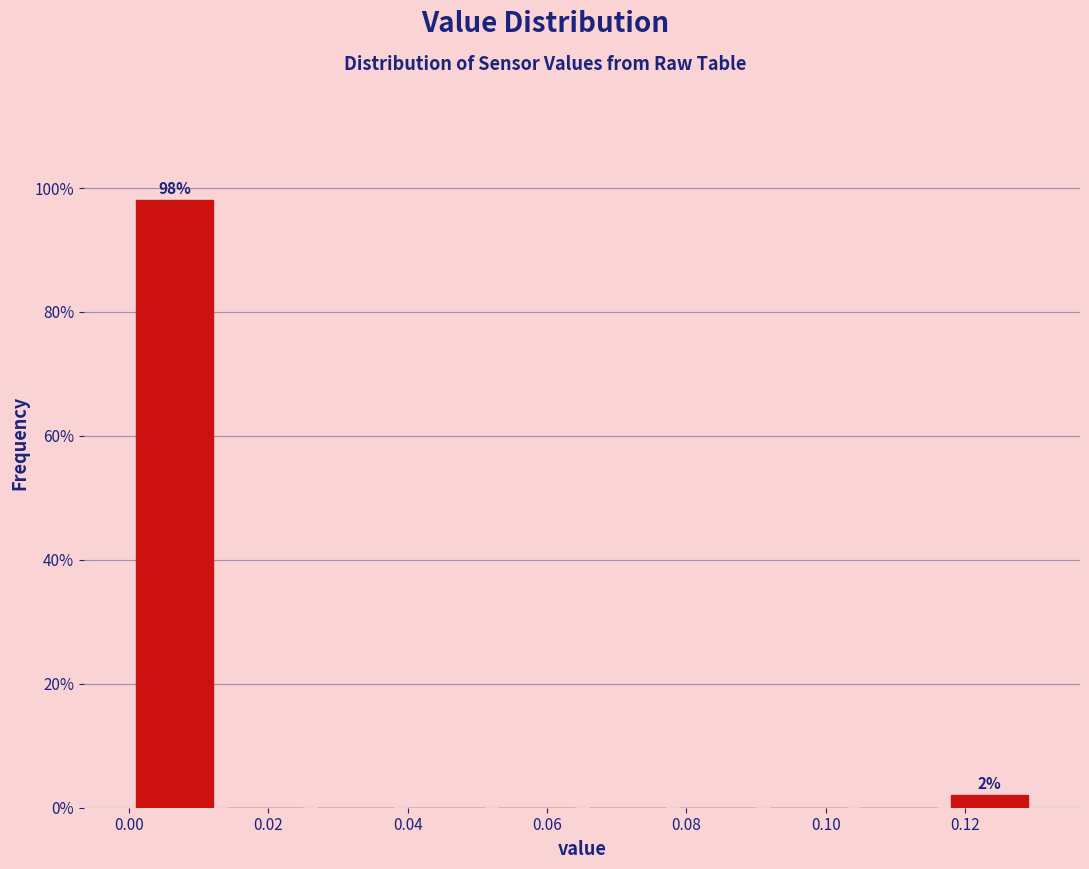

Which range on the x-axis has the tallest bar?

0.000 to 0.013